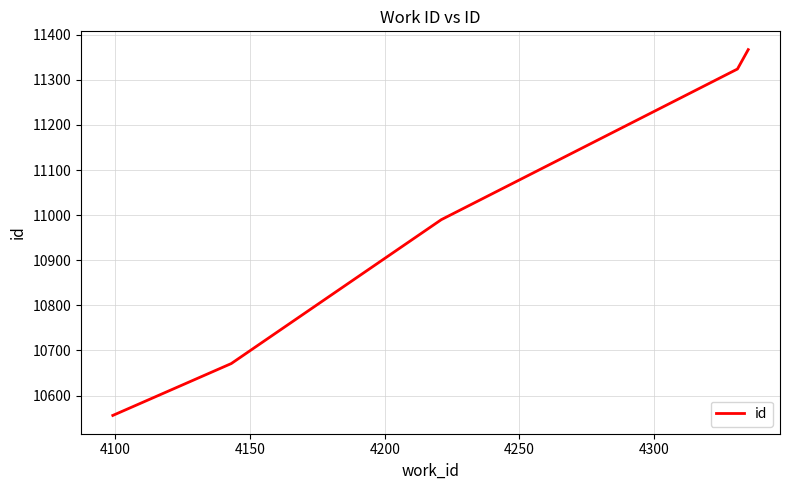

What is the sum of all values?

54908